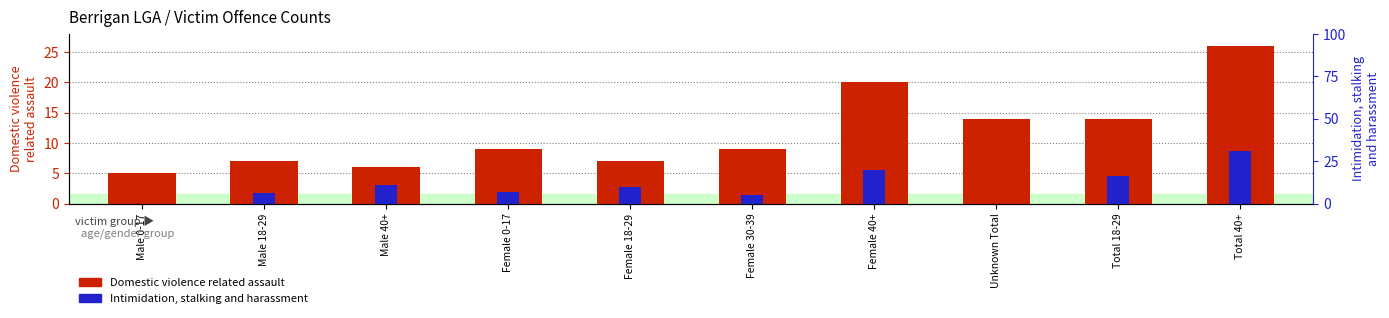

The value of Domestic violence related assault at Total 40+ is 9. True or false?

False